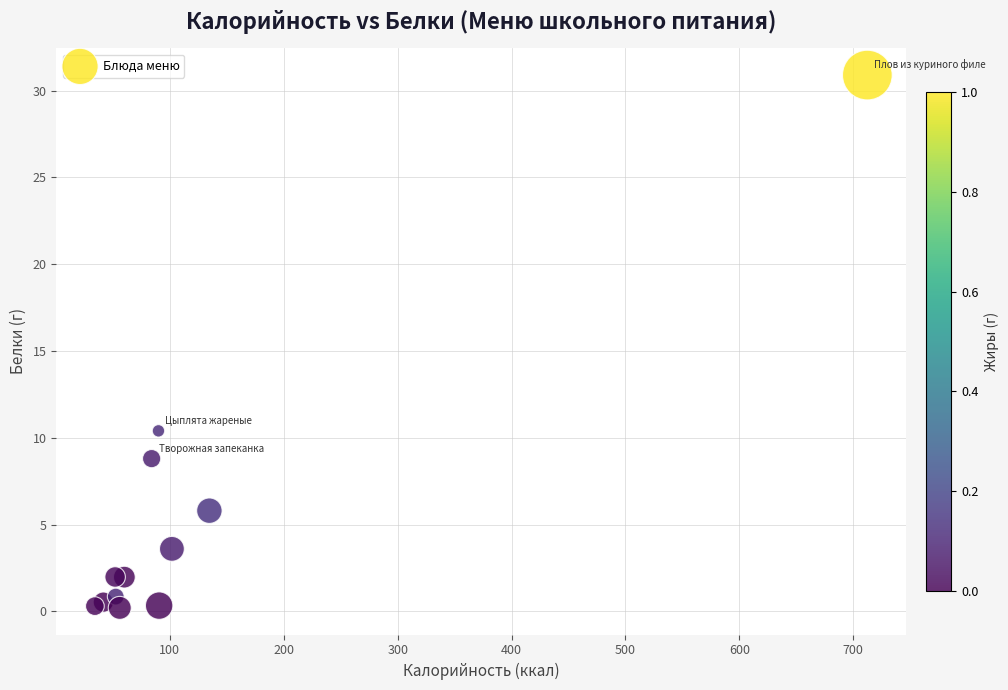

What Y value in the scatter plot is closest to 15?

10.4